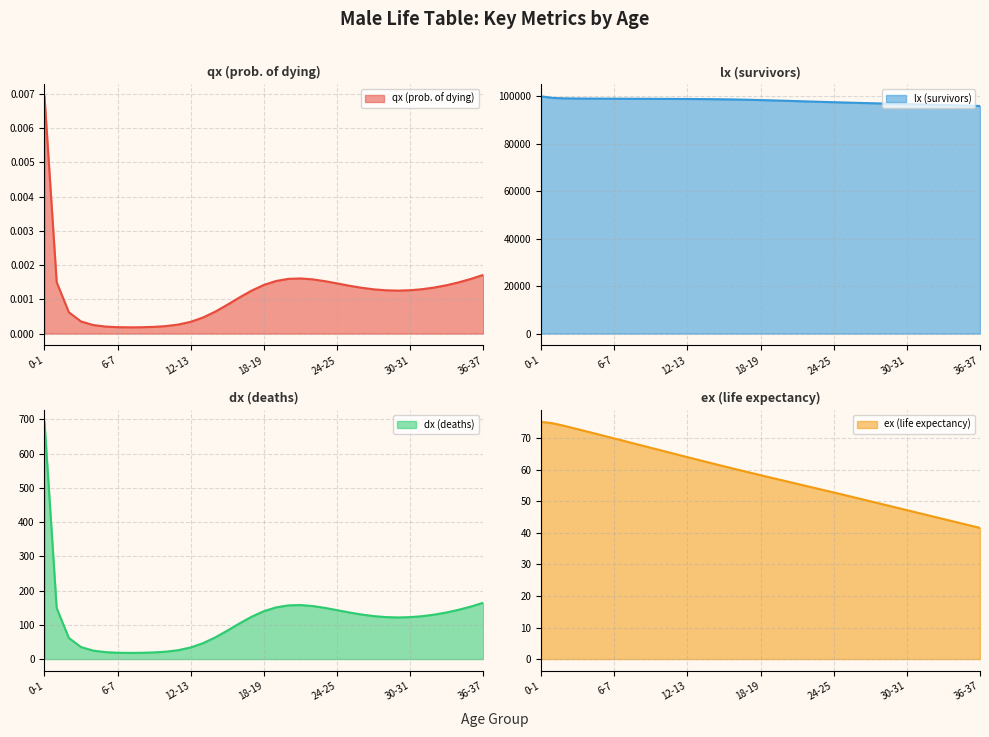

At which label does dx (deaths) reach its peak?

0-1